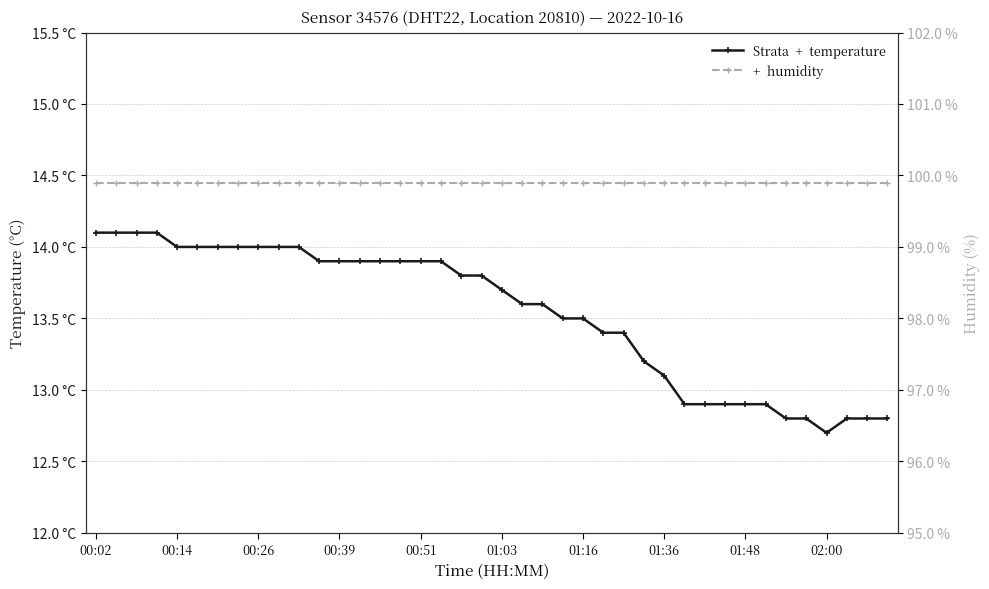

Reading left to right, transcribe all the data shown in this chart.

temperature: 14.1	14.1	14.1	14.1	14.0	14.0	14.0	14.0	14.0	14.0	14.0	13.9	13.9	13.9	13.9	13.9	13.9	13.9	13.8	13.8	13.7	13.6	13.6	13.5	13.5	13.4	13.4	13.2	13.1	12.9	12.9	12.9	12.9	12.9	12.8	12.8	12.7	12.8	12.8	12.8
humidity: 99.9	99.9	99.9	99.9	99.9	99.9	99.9	99.9	99.9	99.9	99.9	99.9	99.9	99.9	99.9	99.9	99.9	99.9	99.9	99.9	99.9	99.9	99.9	99.9	99.9	99.9	99.9	99.9	99.9	99.9	99.9	99.9	99.9	99.9	99.9	99.9	99.9	99.9	99.9	99.9